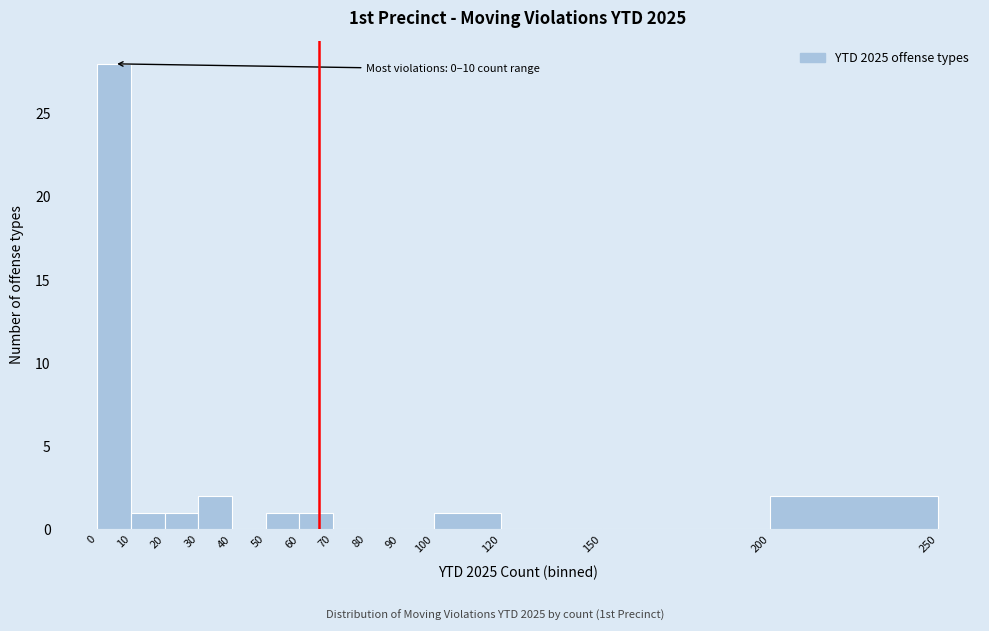

Which range on the x-axis has the tallest bar?

0 to 10